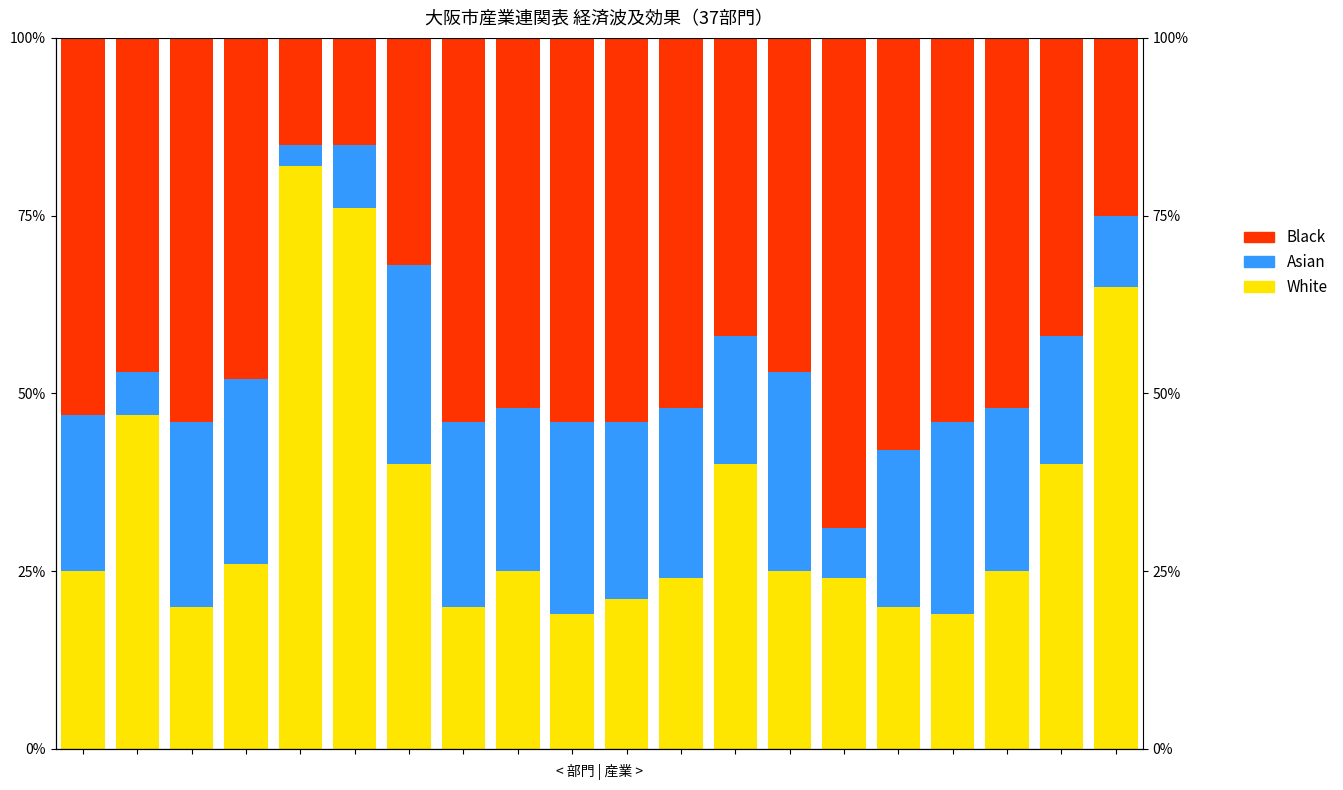

Which series has the largest total across all categories?

Black